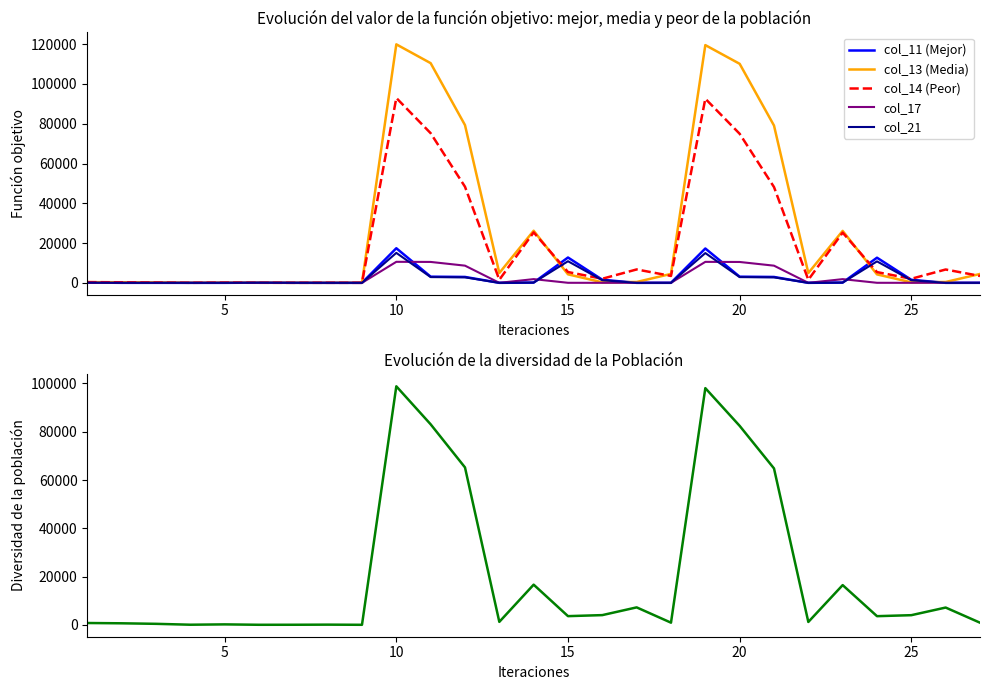

How many data points does each series have?

27